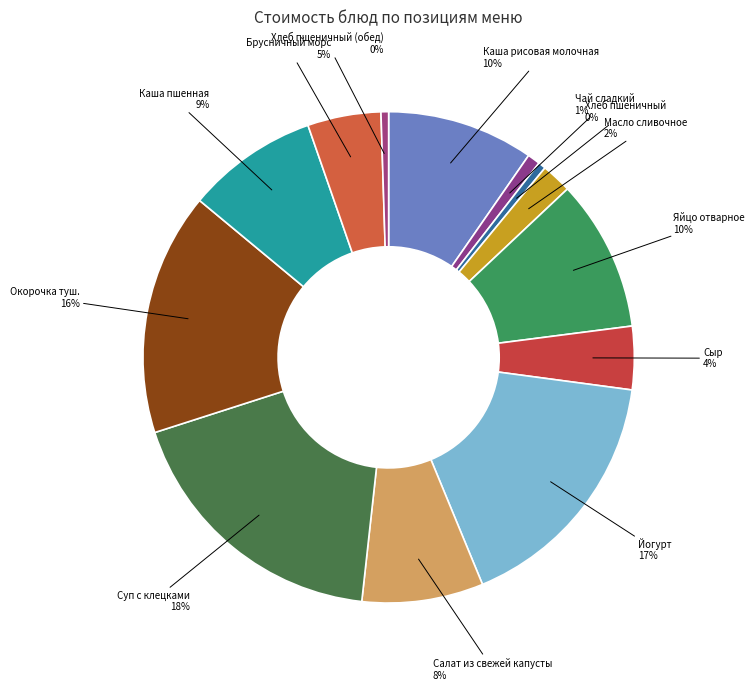

True or false: Брусничный морс accounts for 5% of the total.

True